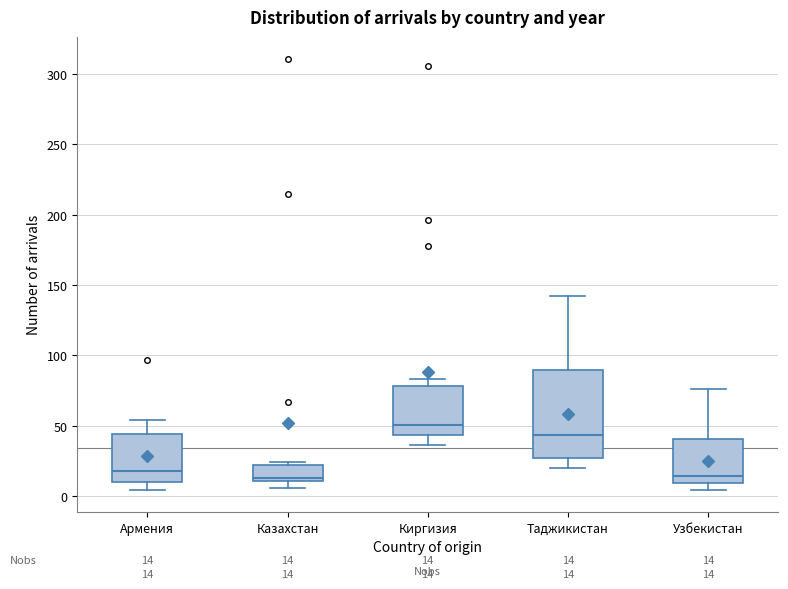

Comparing the boxes themselves (not the whiskers), which one is the tallest?

Таджикистан